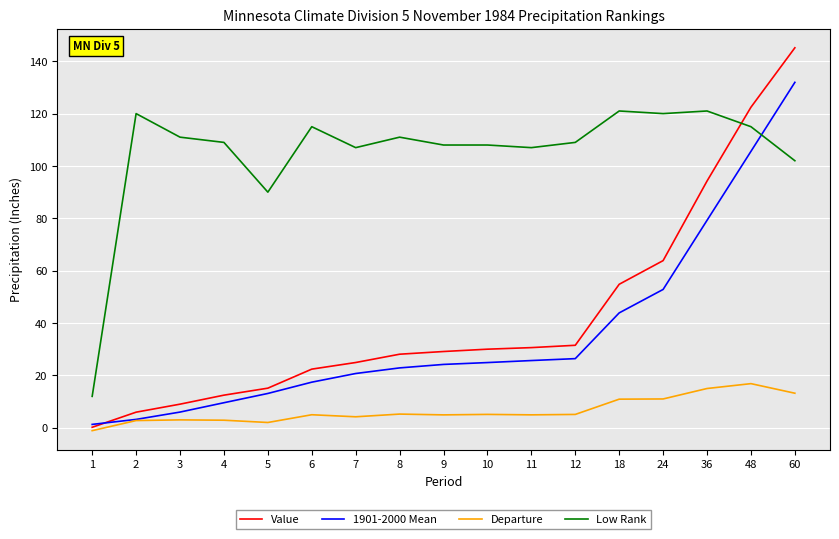

After their last crossing, which series has the higher values: Value or Low Rank?

Value